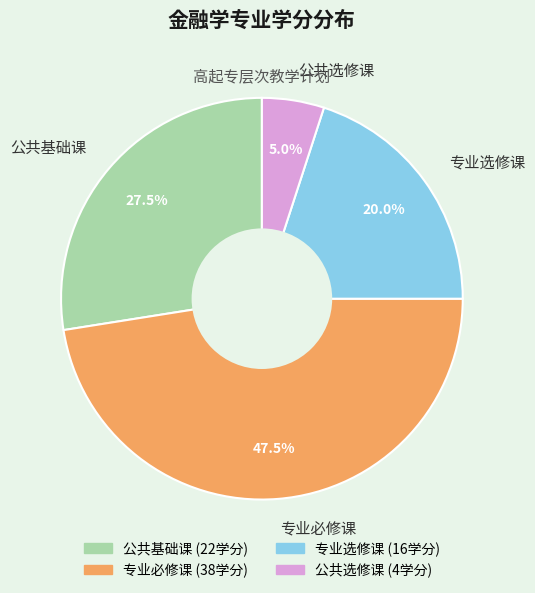

Count the number of slices in the pie.

4